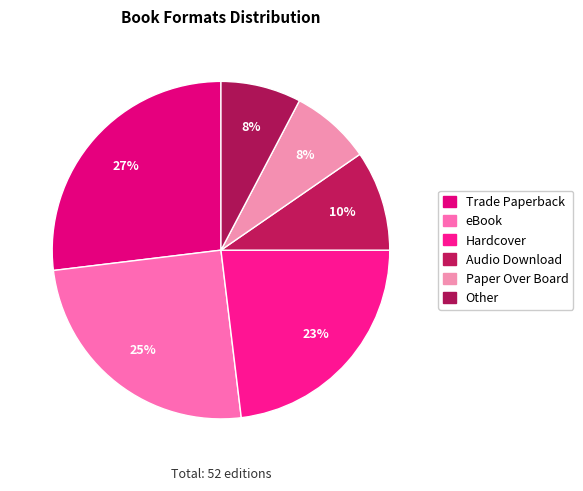

How many slices are in this pie chart?

6